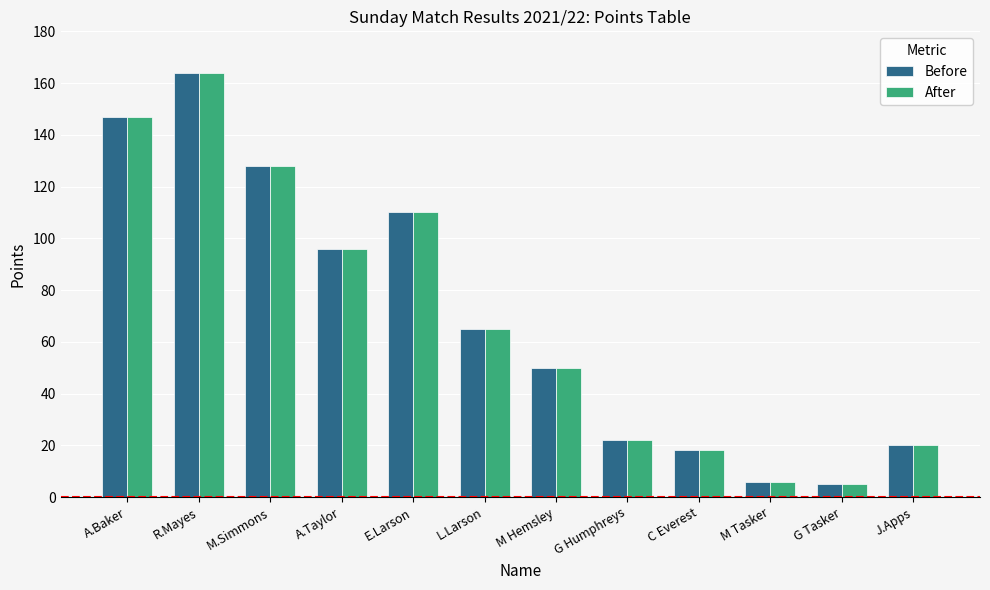

True or false: Before has a value of 10 at J.Apps.

False